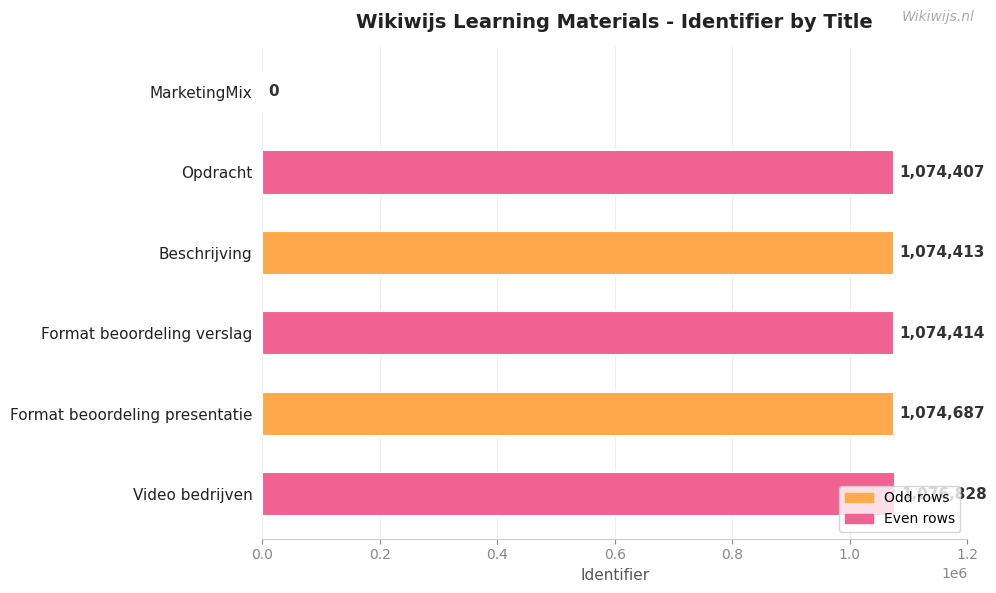

What is the change in value from Opdracht to Video bedrijven?

+2421